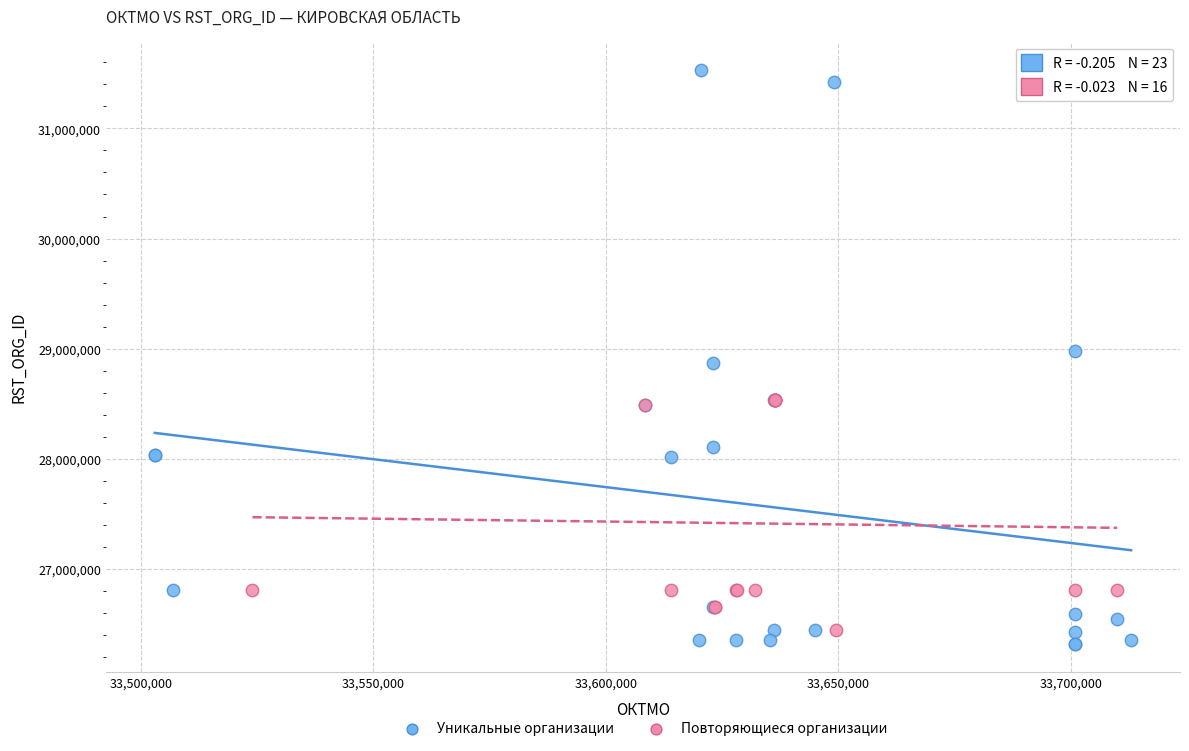

Which series has the widest spread of Y values?

Уникальные организации